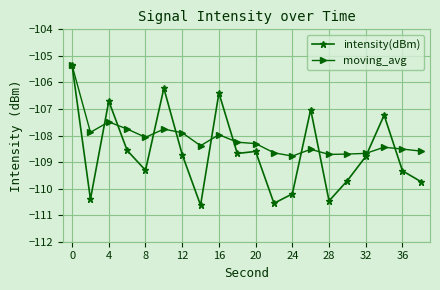

Which series has the widest spread of values?

intensity(dBm)